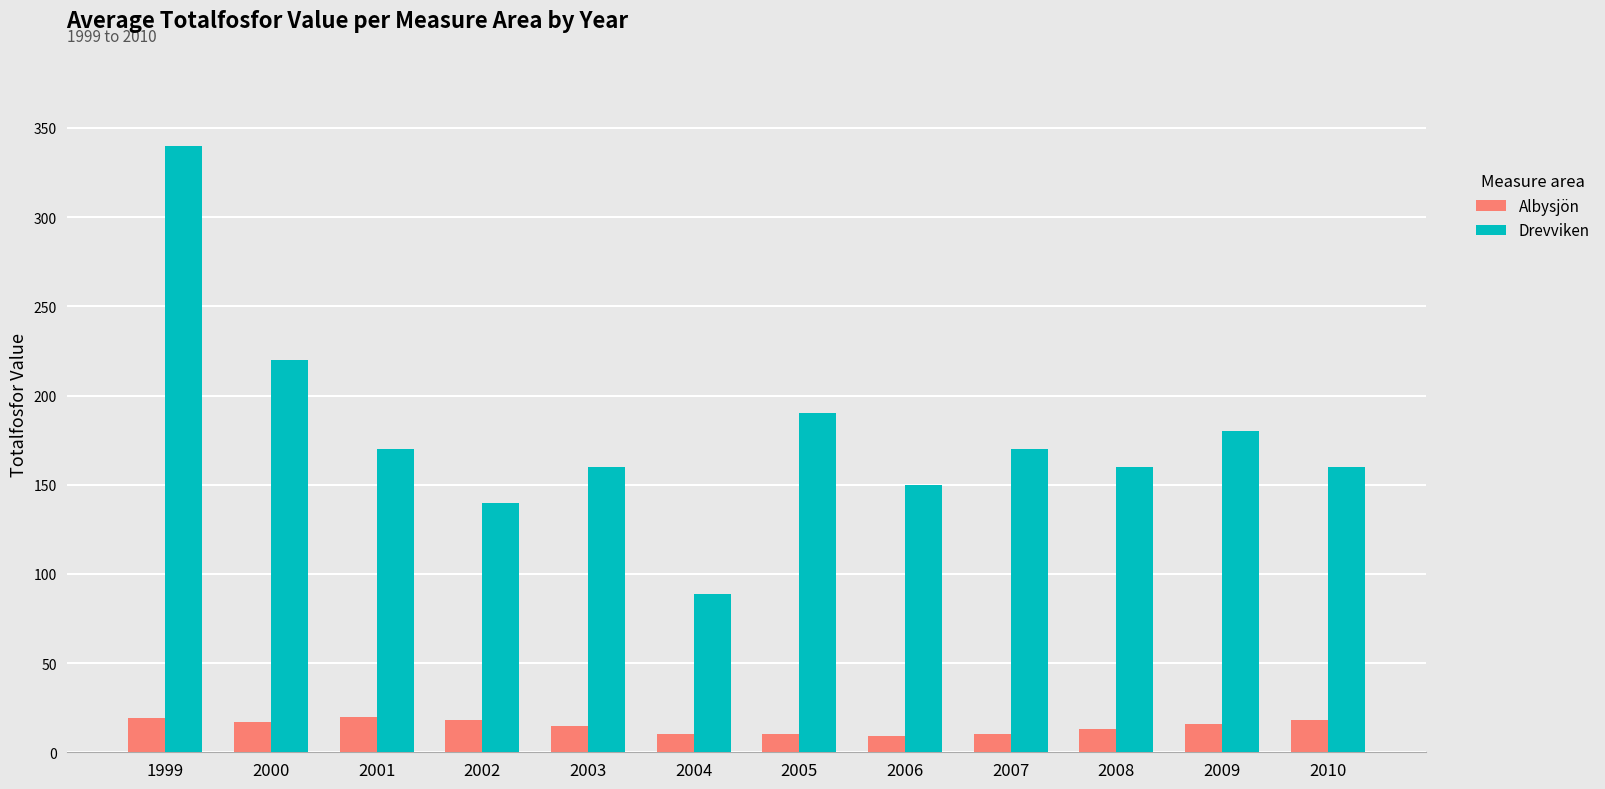

Which series has the largest total across all categories?

Drevviken